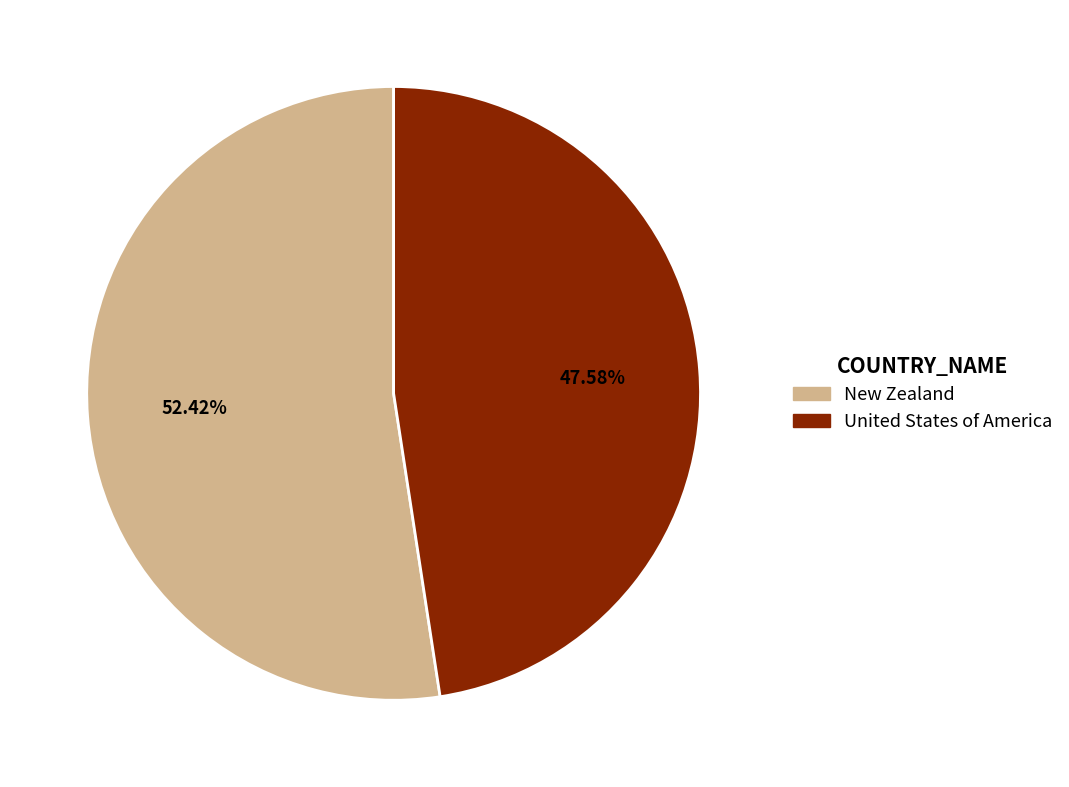

What percentage is the New Zealand slice, to the nearest percent?

52%